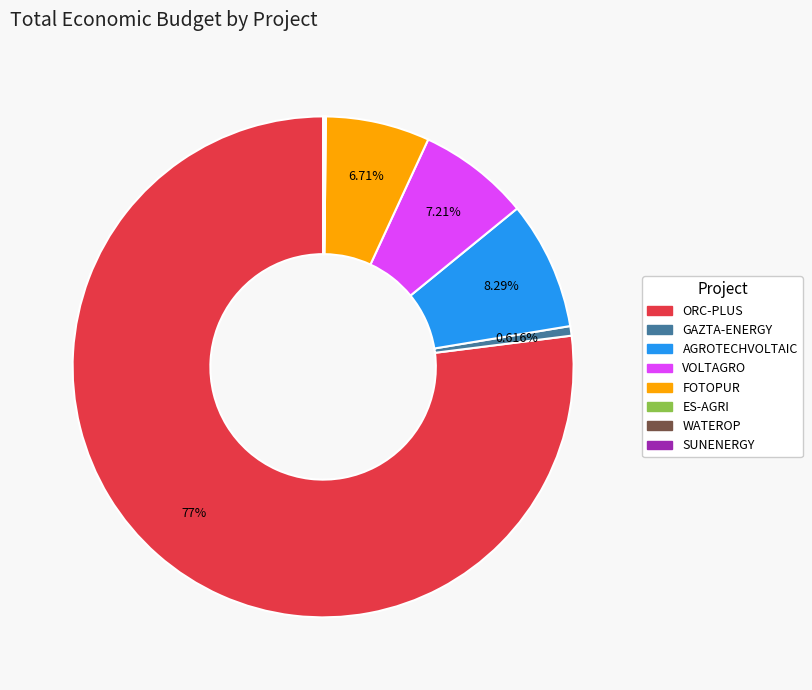

What percentage is NOT represented by GAZTA-ENERGY?

99.4%